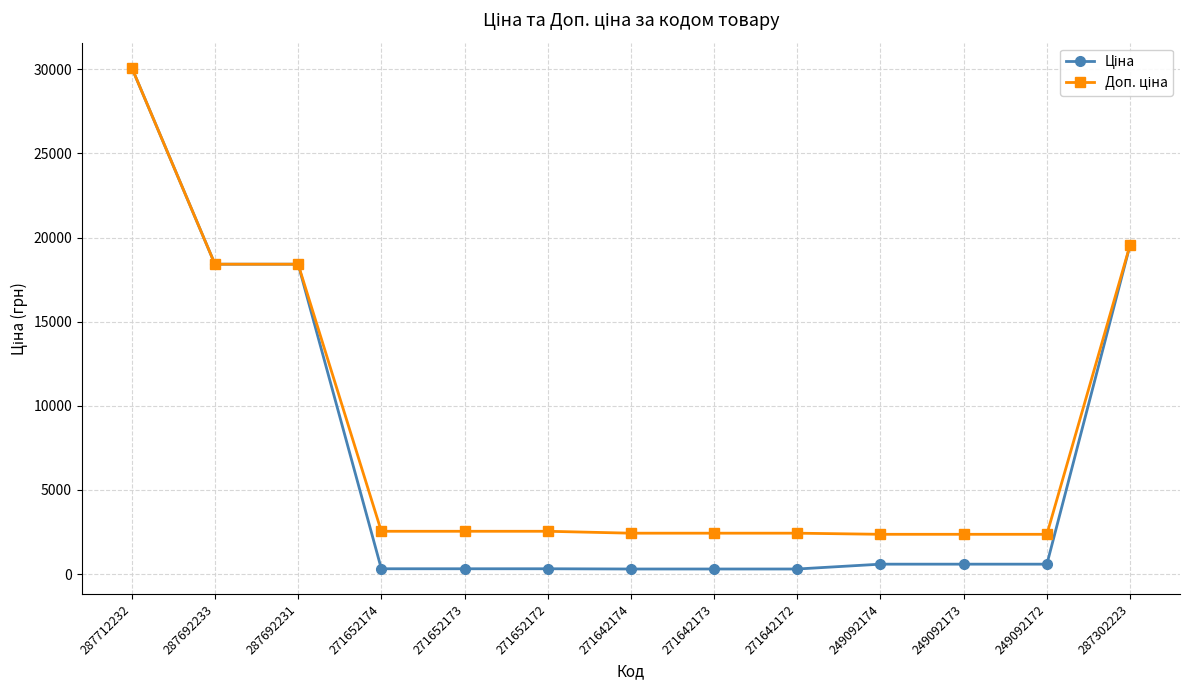

Which label corresponds to the largest value in the chart?

287712232